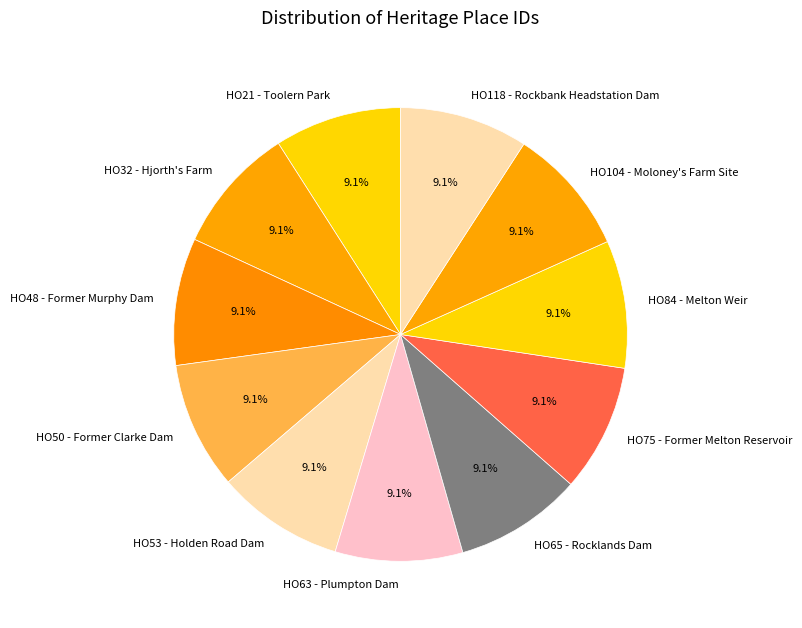

How much of the chart is everything except HO48 - Former Murphy Dam?

90.9%